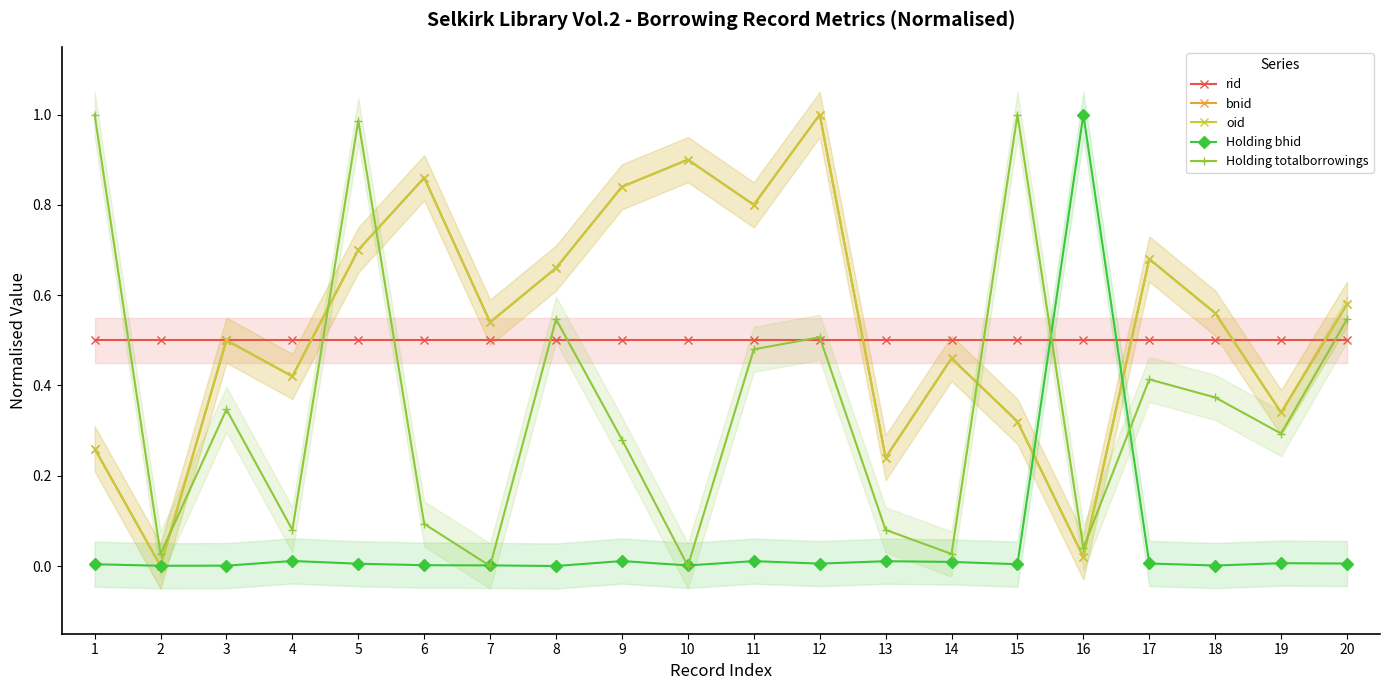

At which label is bnid closest to 0?

2